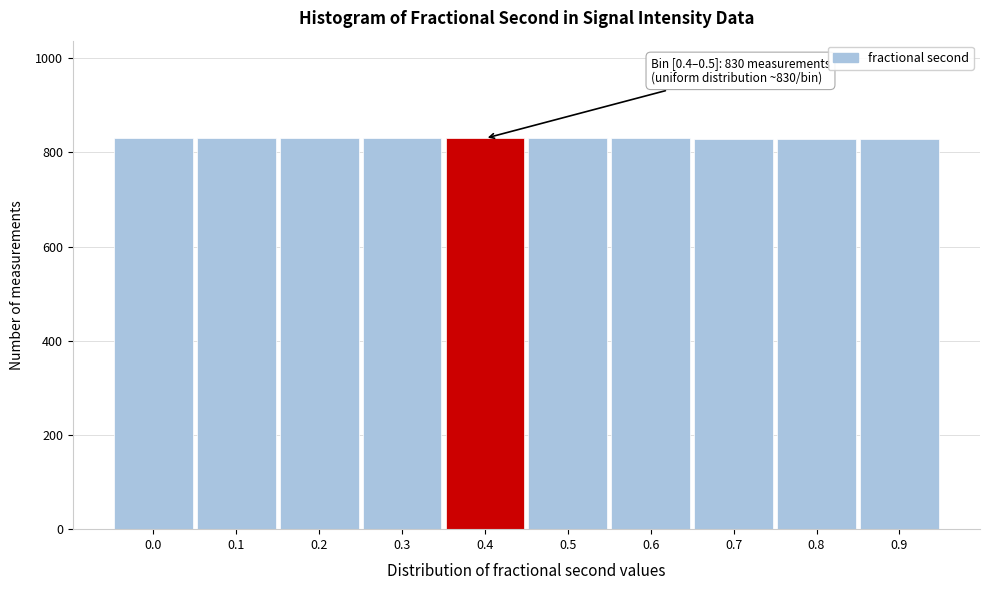

Approximately how many times larger is the value at 0.5 compared to 0.7?

1.0